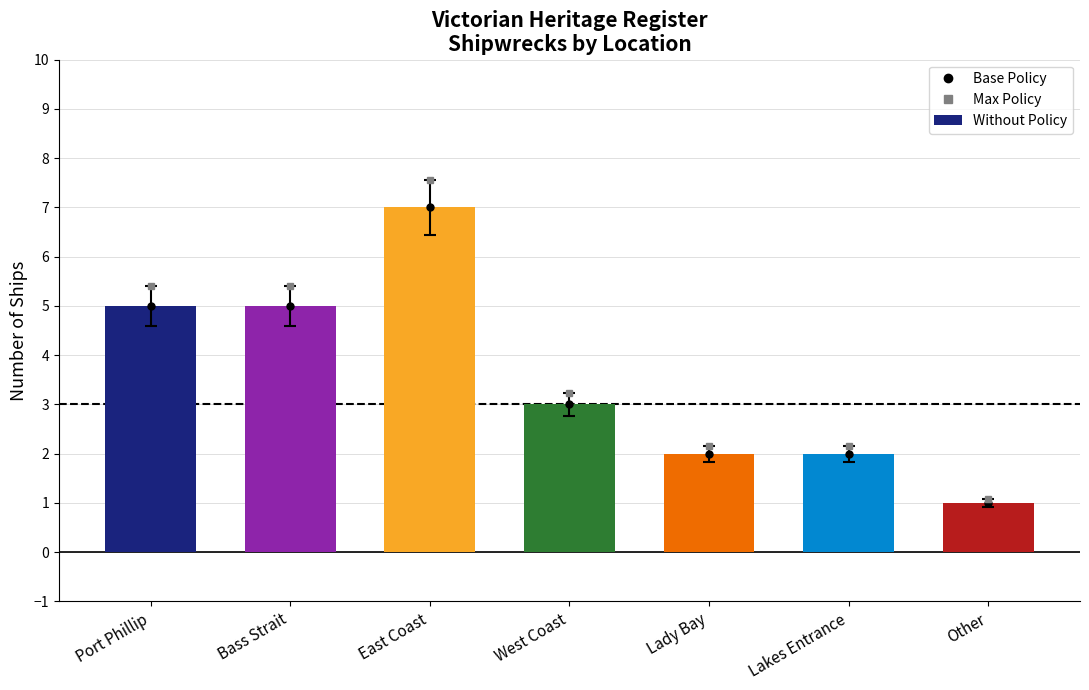

Read the Count value at Bass Strait.

5.0